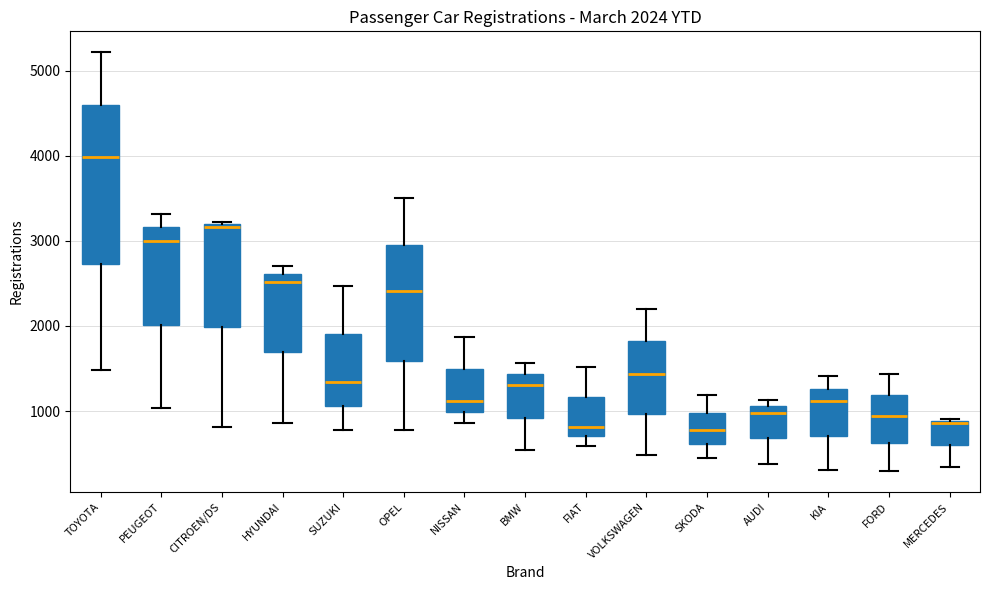

Comparing the boxes themselves (not the whiskers), which one is the tallest?

TOYOTA